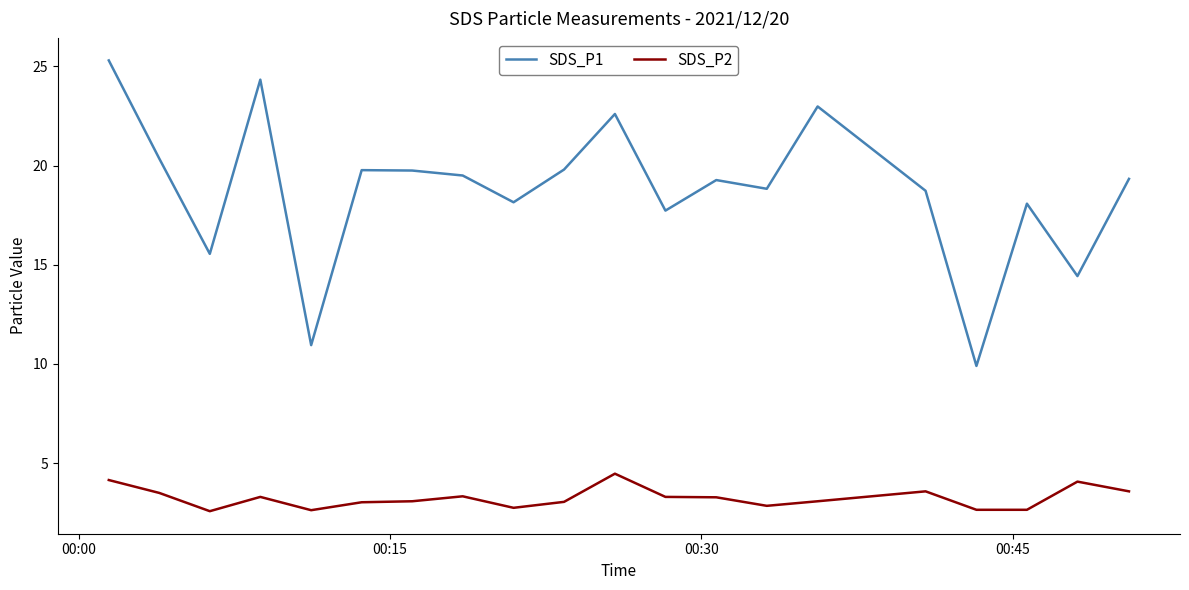

What is the average value of the SDS_P2 series?

3.2